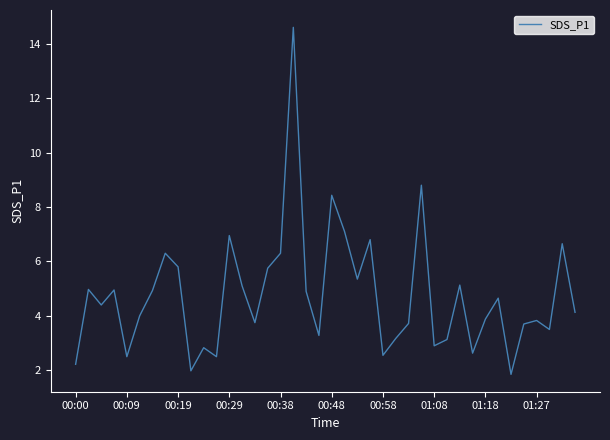

What is the greatest value displayed?

14.6